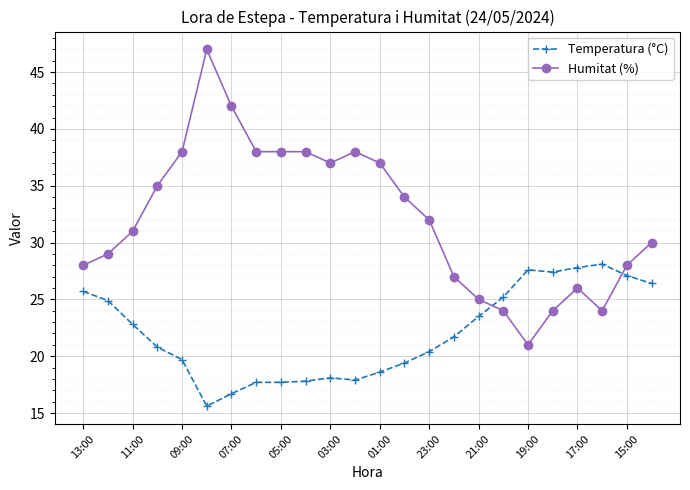

Rank the series by their average value, from lowest to highest.

Temperatura (°C), Humitat (%)